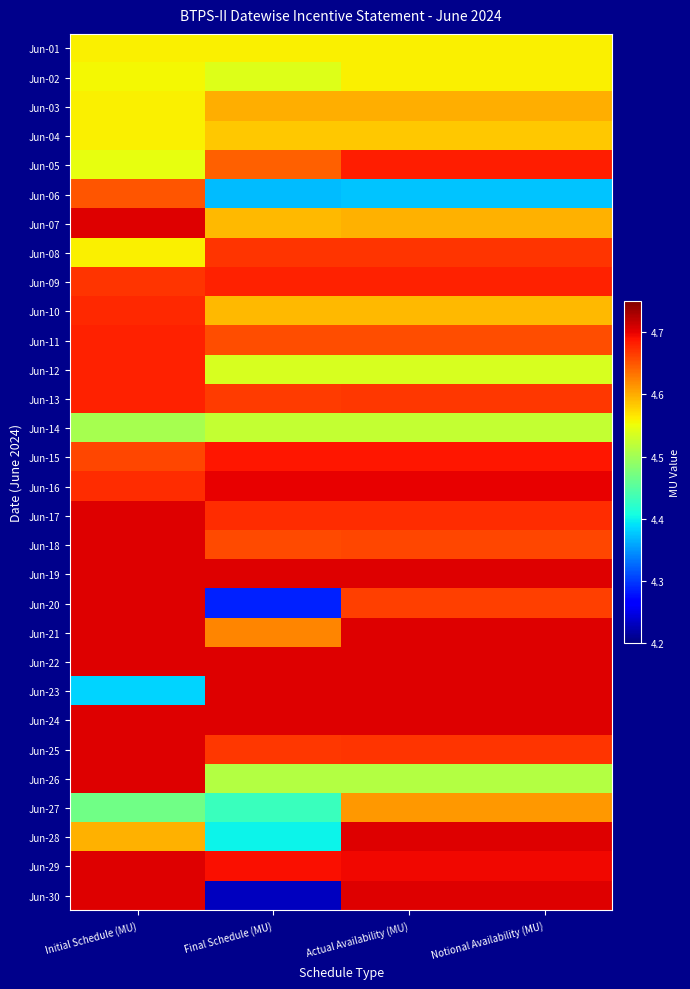

Which label corresponds to the smallest value in the chart?

Final Schedule (MU)